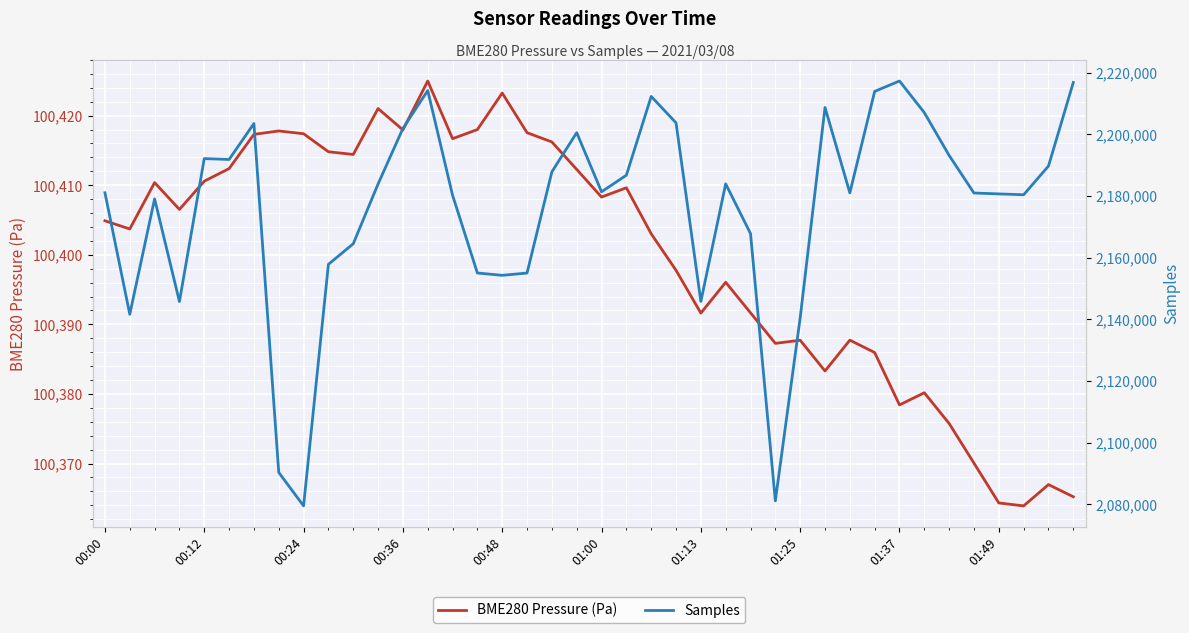

The BME280 Pressure (Pa) series shows 26835.1 at 37. True or false?

False